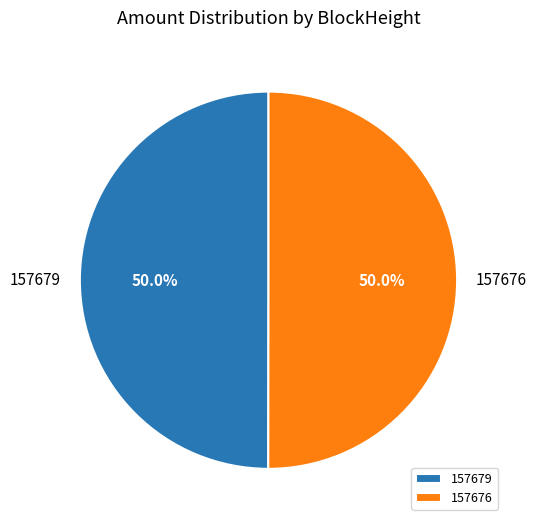

What percentage do 157676 and 157679 together represent?

100.0%